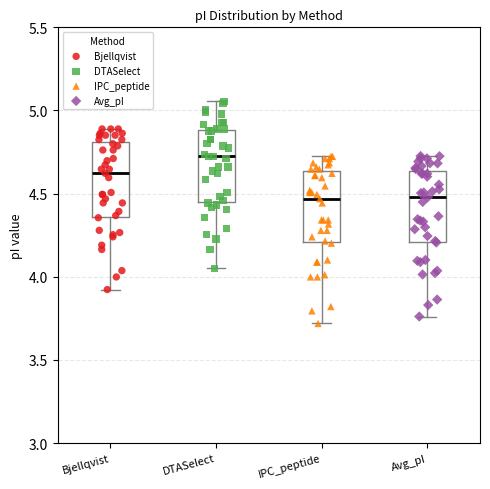

Which box's median line is the highest?

DTASelect